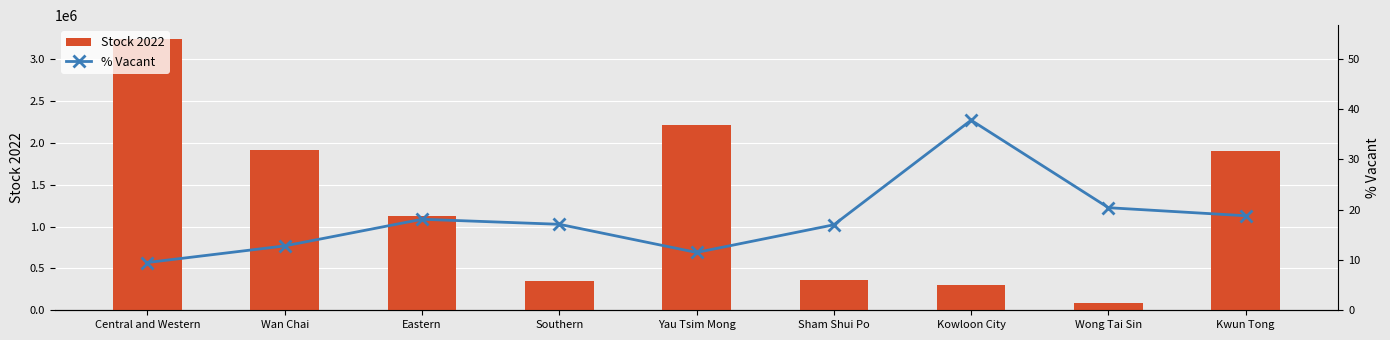

What is the label of the 4th bar from the left?

Southern